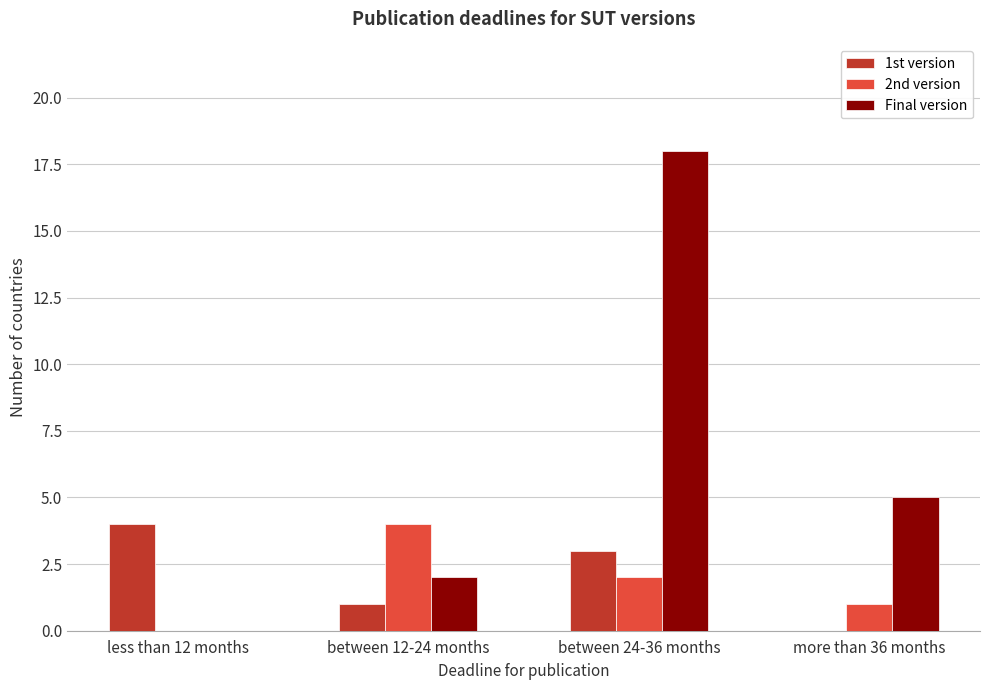

Reading left to right, extract all data points from this chart.

1st version: less than 12 months=4	between 12-24 months=1	between 24-36 months=3	more than 36 months=0
2nd version: less than 12 months=0	between 12-24 months=4	between 24-36 months=2	more than 36 months=1
Final version: less than 12 months=0	between 12-24 months=2	between 24-36 months=18	more than 36 months=5